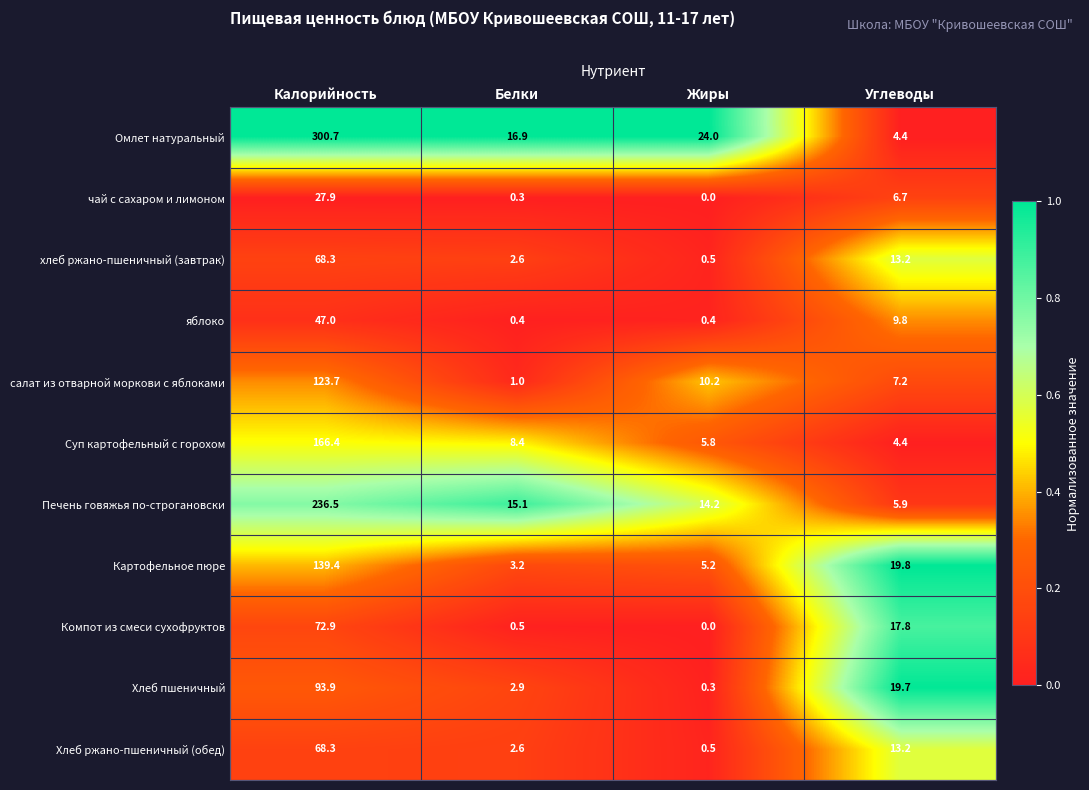

What is the difference between the highest and lowest values at Жиры?

24.0